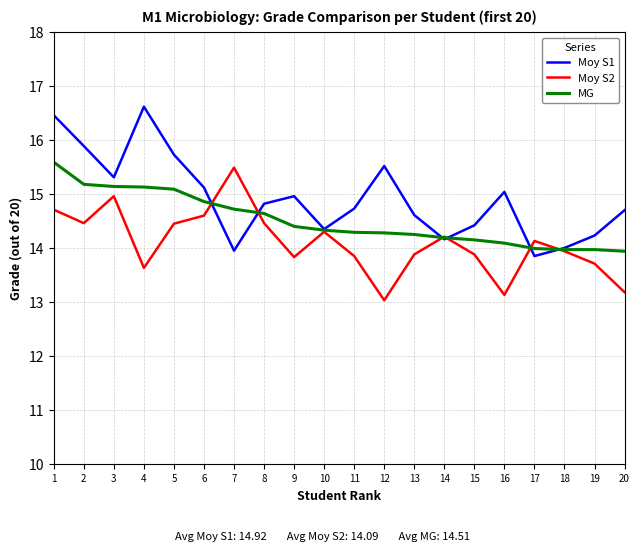

Between 4 and 18, which series saw the biggest shift?

Moy S1